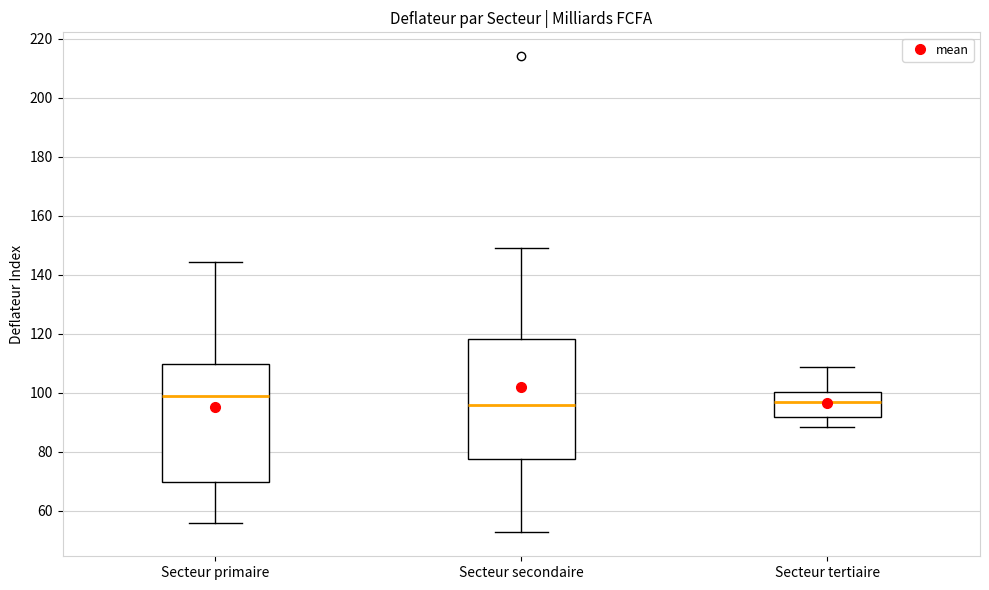

Reading left to right, read every box against the y-axis: the position of its median line, the range the box covers, and the ends of its whiskers. The values are not printed on the chart, so give them approximately, as read against the axis.

Secteur primaire: median 98, box 70 to 110, whiskers 56 to 144
Secteur secondaire: median 96, box 78 to 118, whiskers 52 to 148
Secteur tertiaire: median 96, box 92 to 100, whiskers 88 to 108